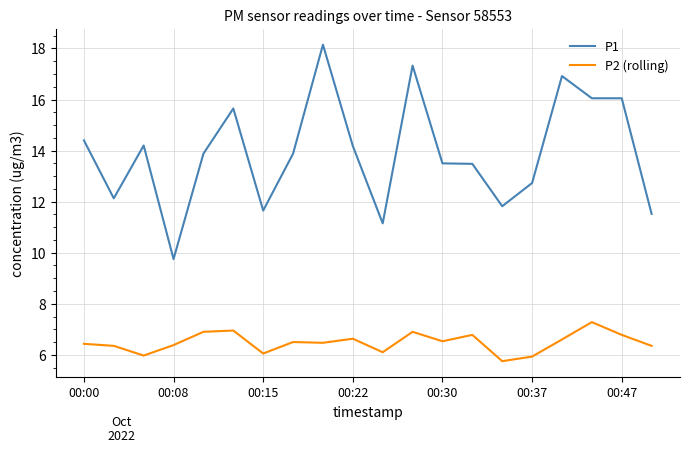

Which series has the widest spread of values?

P1